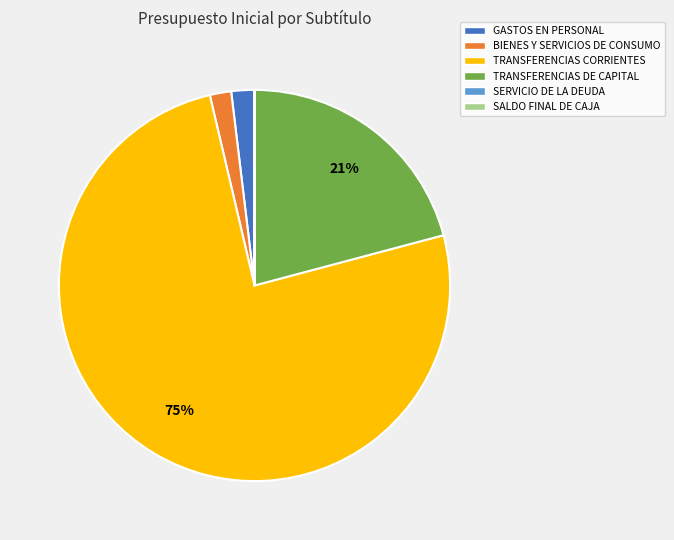

Which has a higher value, TRANSFERENCIAS CORRIENTES or TRANSFERENCIAS DE CAPITAL?

TRANSFERENCIAS CORRIENTES